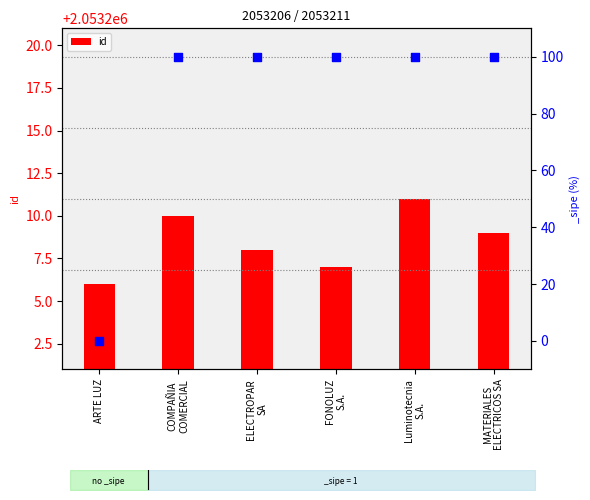

Read the id value at ARTE LUZ.

2053206